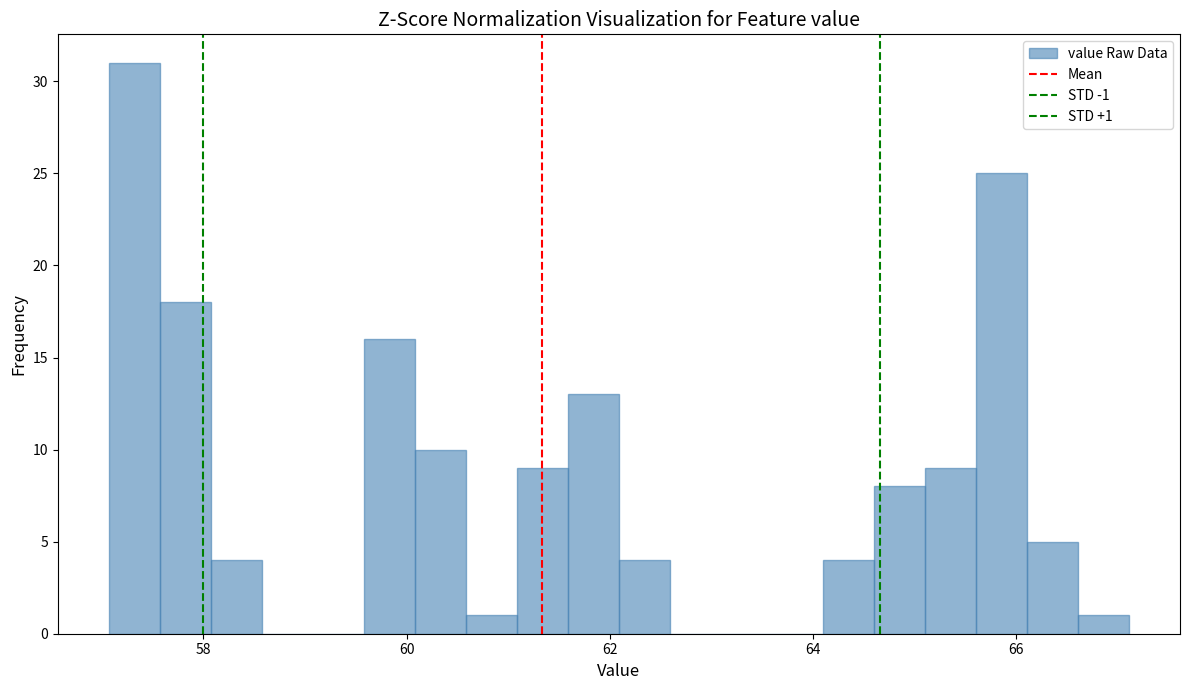

Around what value on the x-axis is the tallest bar? Give the approximate position of its centre, as read against the axis.

57.4